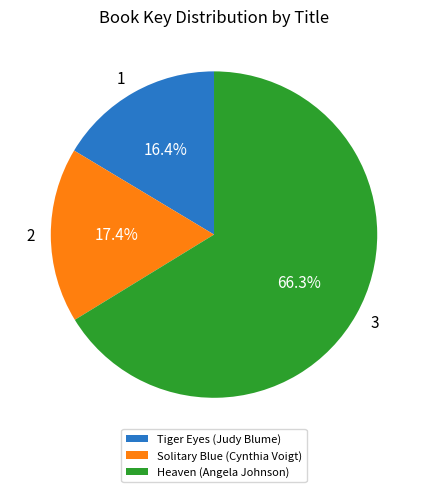

Is there any slice that represents more than half of the pie?

Yes